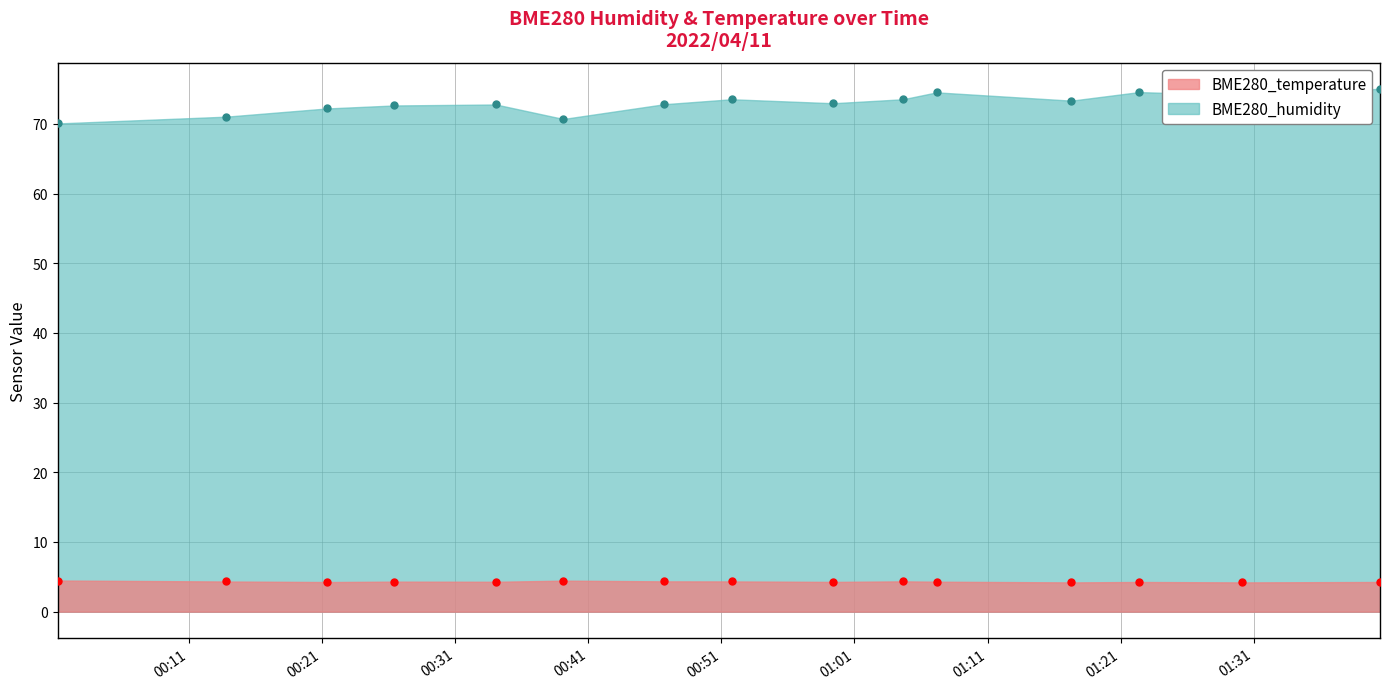

True or false: BME280_humidity has a value of 72.8 at 2022/04/11 00:34:04.

True